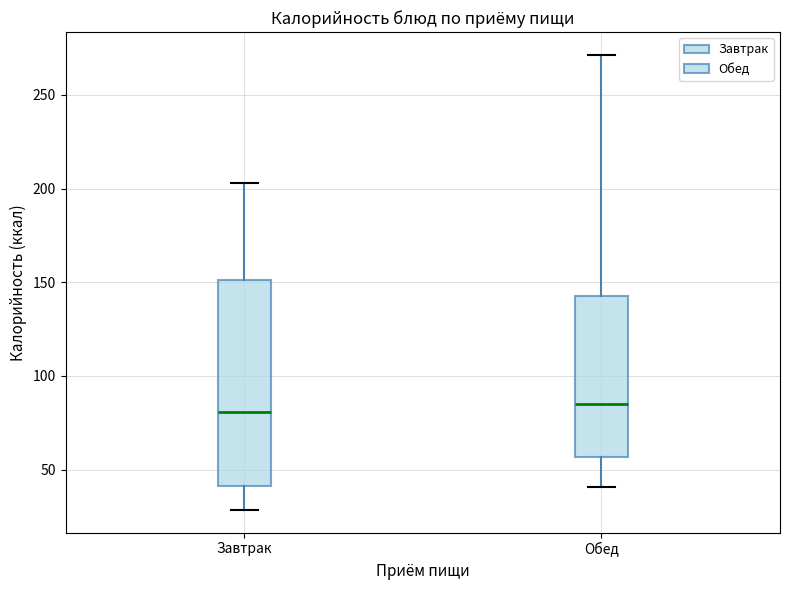

Reading left to right, transcribe this box plot: for each box, give where its median line is, the range the box spans, and where its two whiskers end, as read against the y-axis. The values are not printed on the chart, so give them approximately, as read against the axis.

Завтрак: median 80, box 40 to 150, whiskers 30 to 205
Обед: median 85, box 55 to 145, whiskers 40 to 270